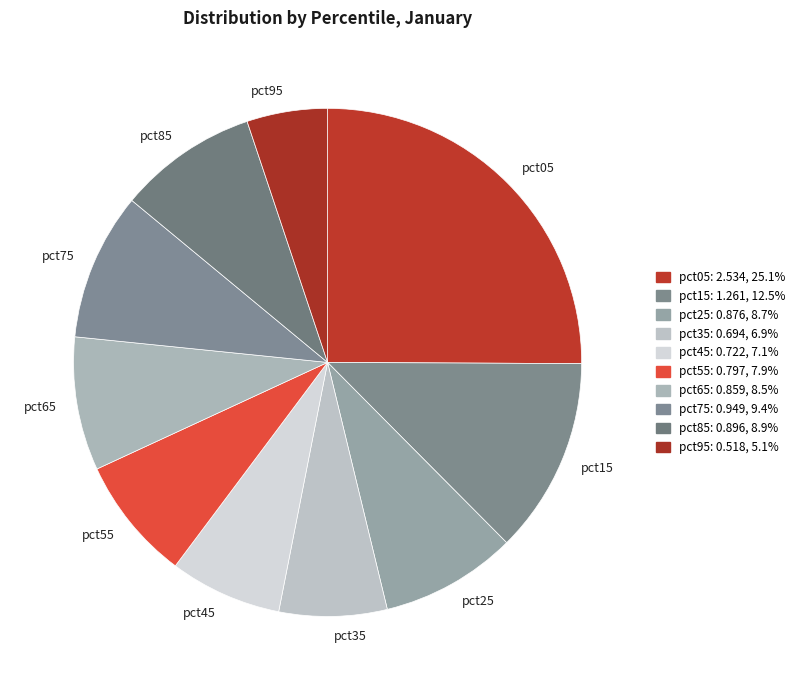

How many slices are in this pie chart?

10